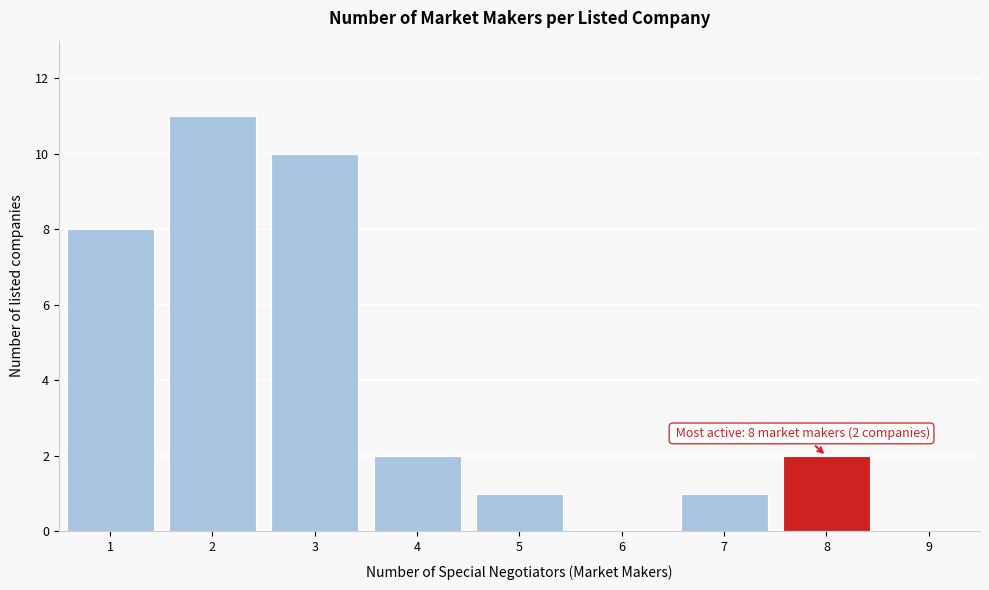

Over which range of the x-axis is the bar tallest?

1.5 to 2.5